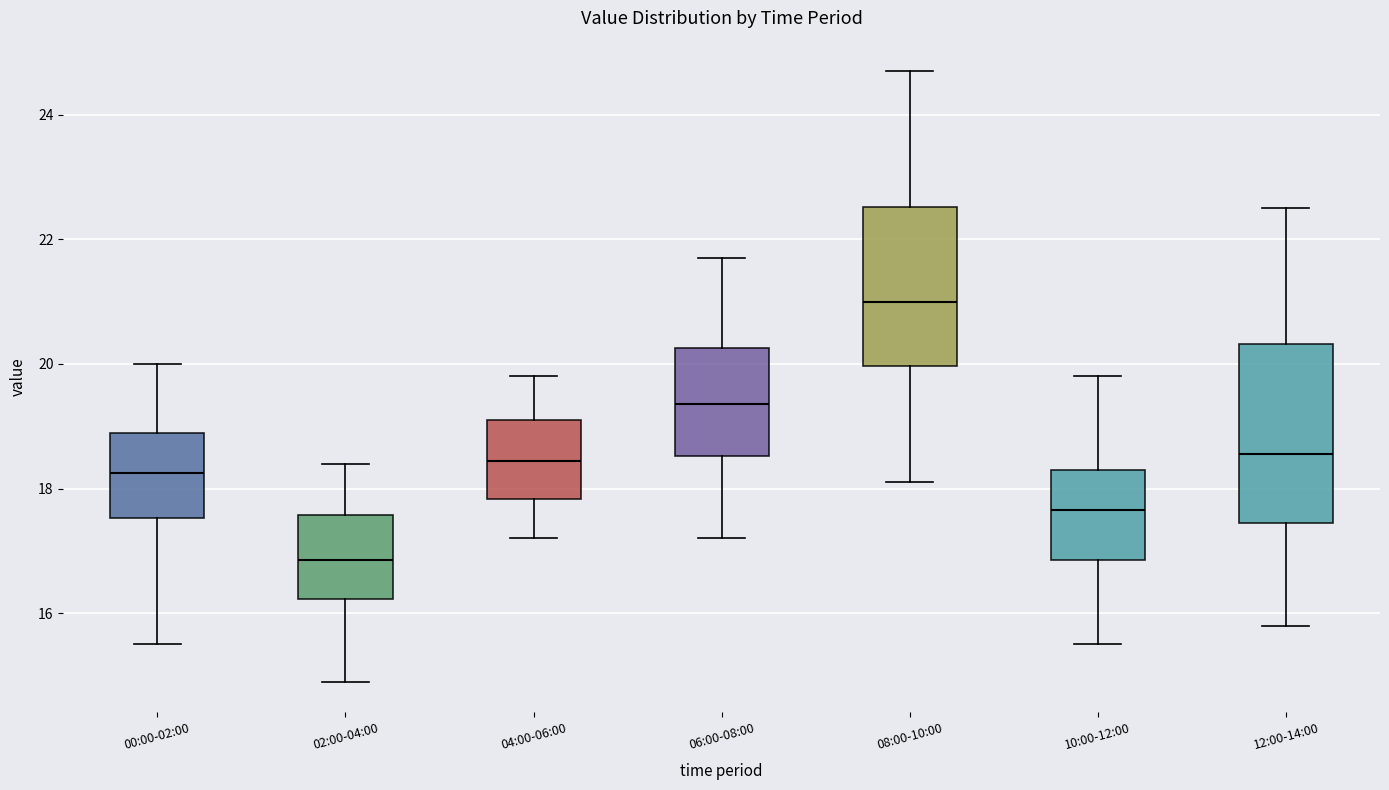

Which box is the tallest, from its lower edge to its upper edge?

12:00-14:00